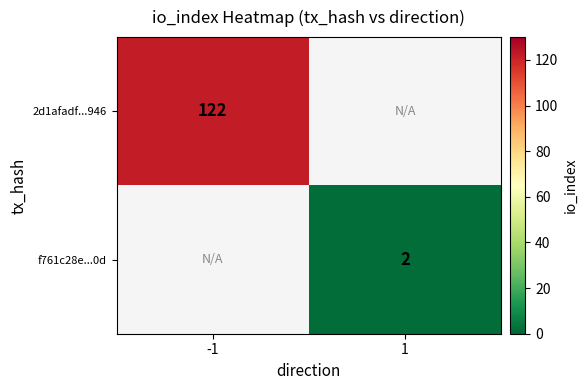

Is it true that f761c28e...0d equals 1 at 1?

False